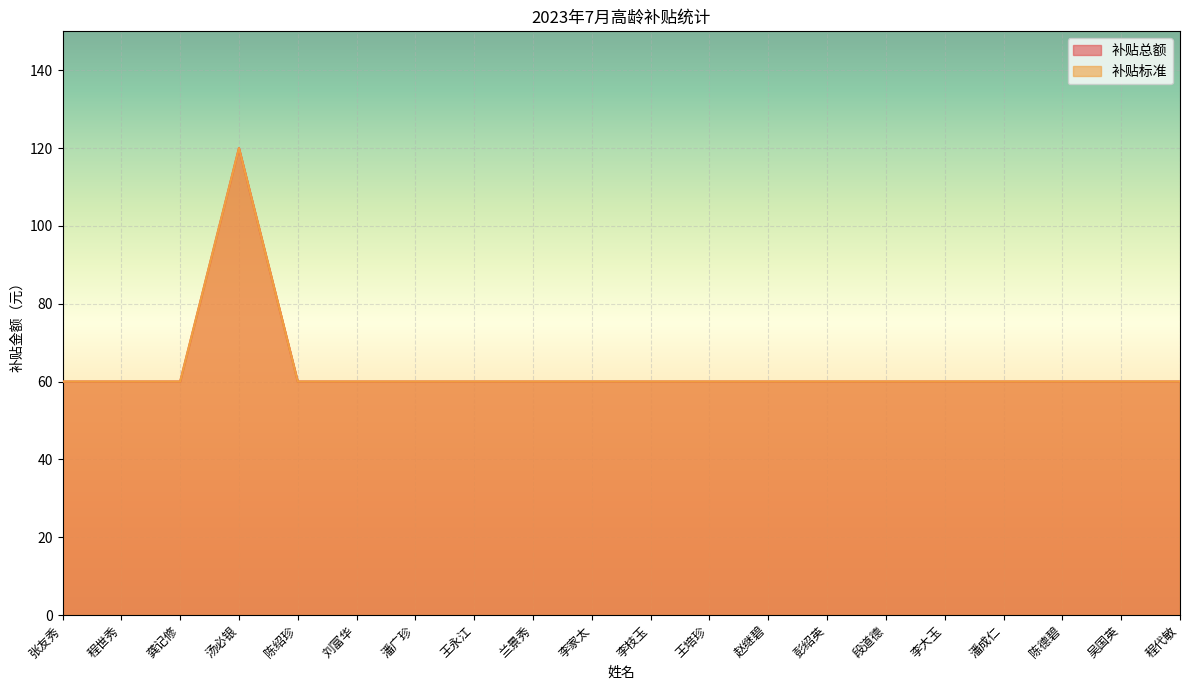

At which label does 补贴总额 reach its minimum?

张友秀